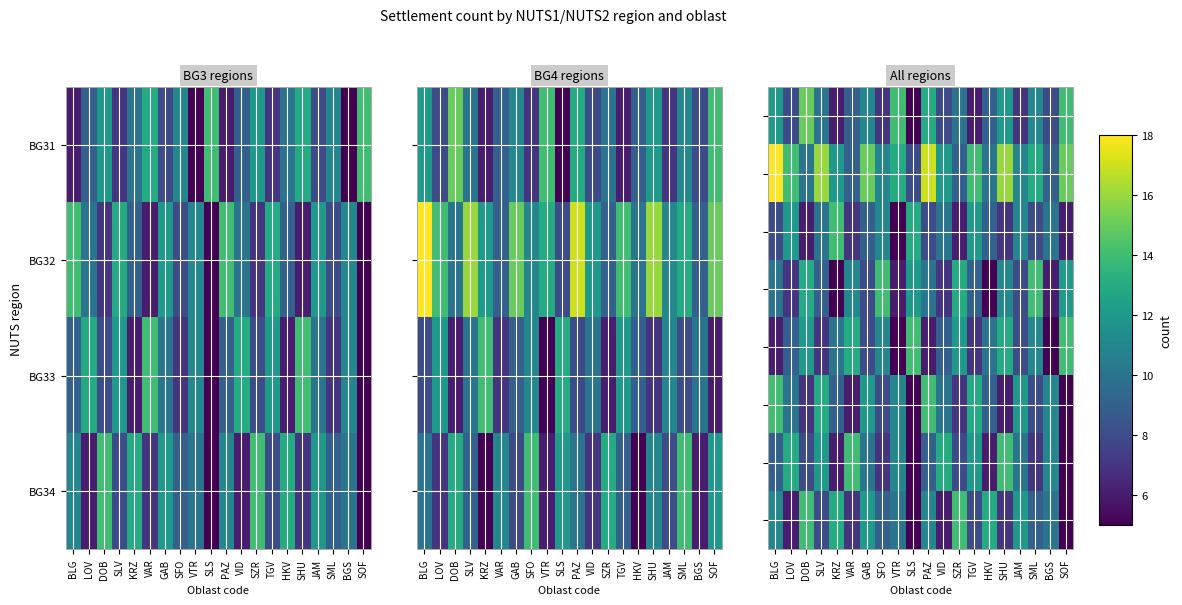

Between SLS and SLV, which is larger?

SLV